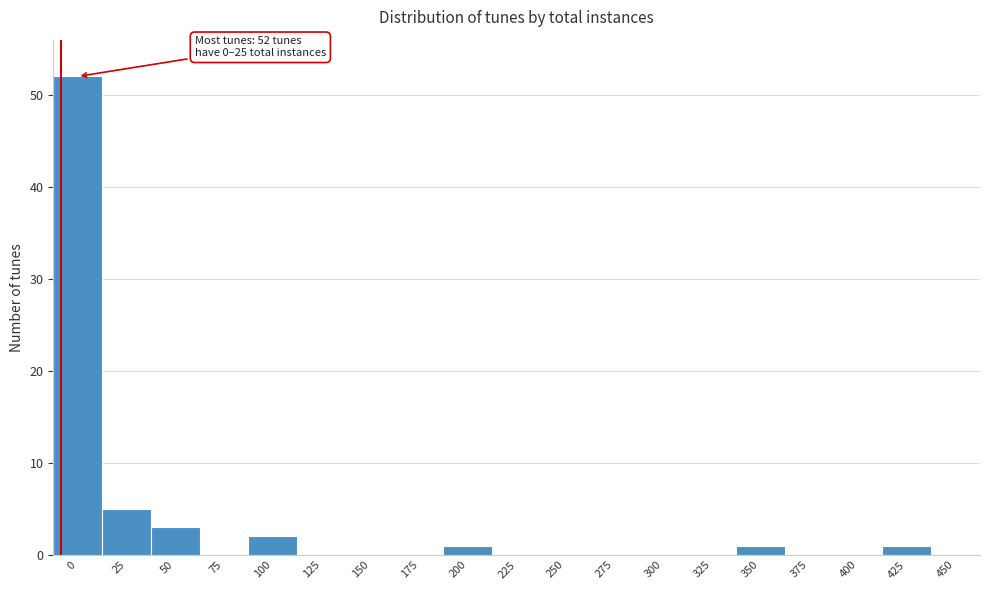

Reading left to right, transcribe all the data shown in this chart.

0=52	25=5	50=3	75=0	100=2	125=0	150=0	175=0	200=1	225=0	250=0	275=0	300=0	325=0	350=1	375=0	400=0	425=1	450=0